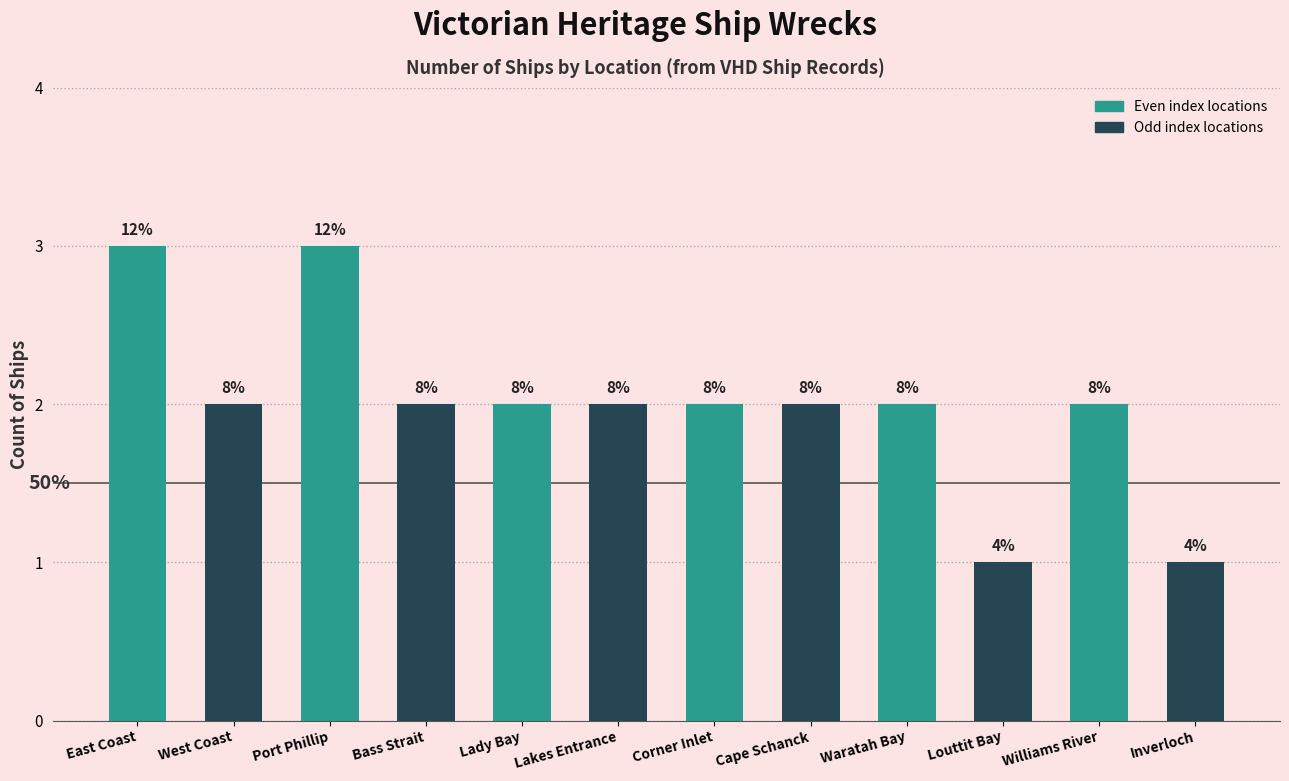

Are the bars horizontal?

No